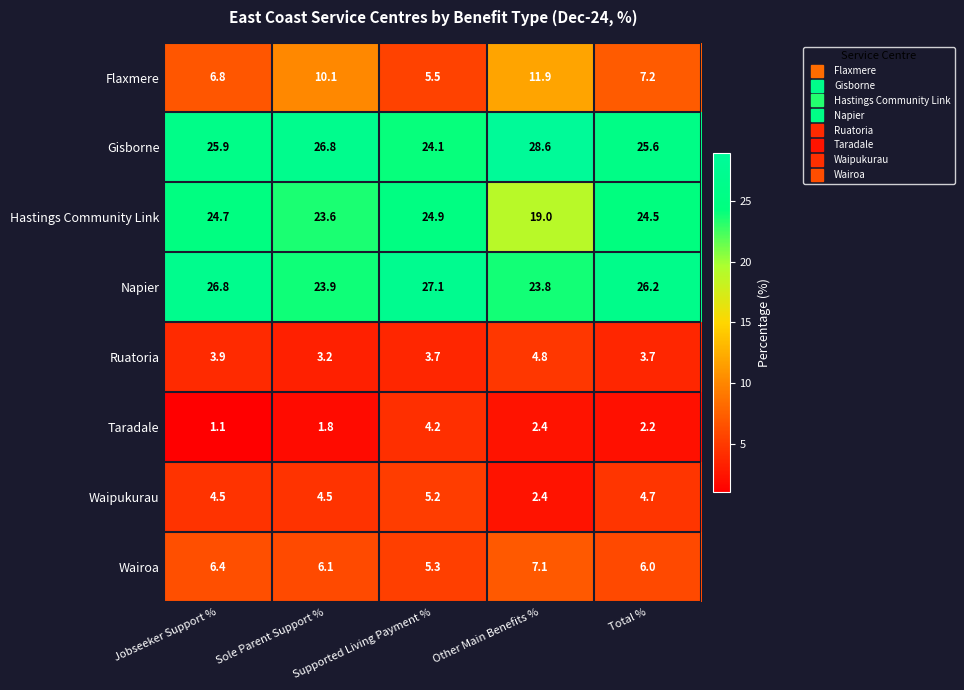

At how many categories does at least one series exceed 4?

5